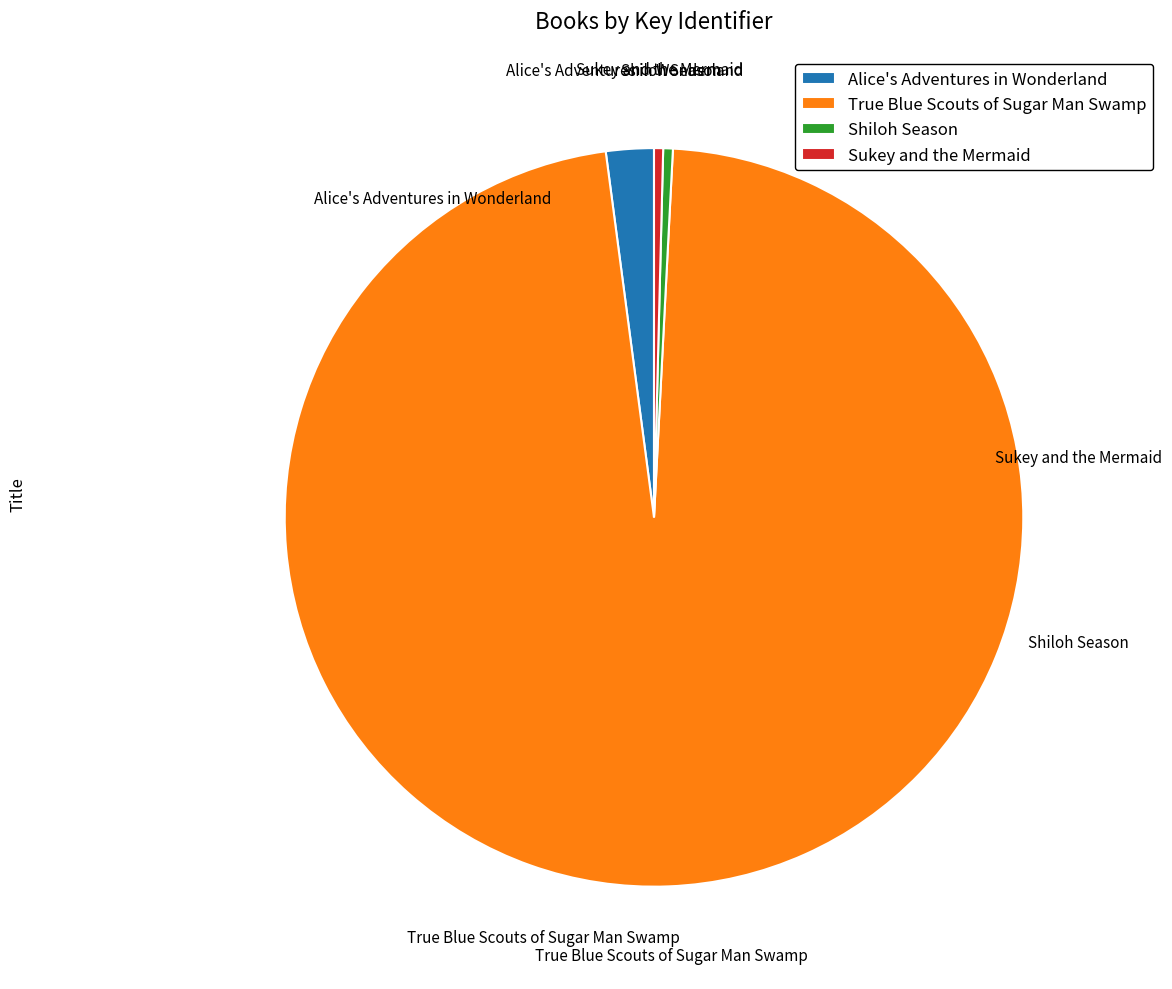

True or false: Sukey and the Mermaid accounts for 0% of the total.

True